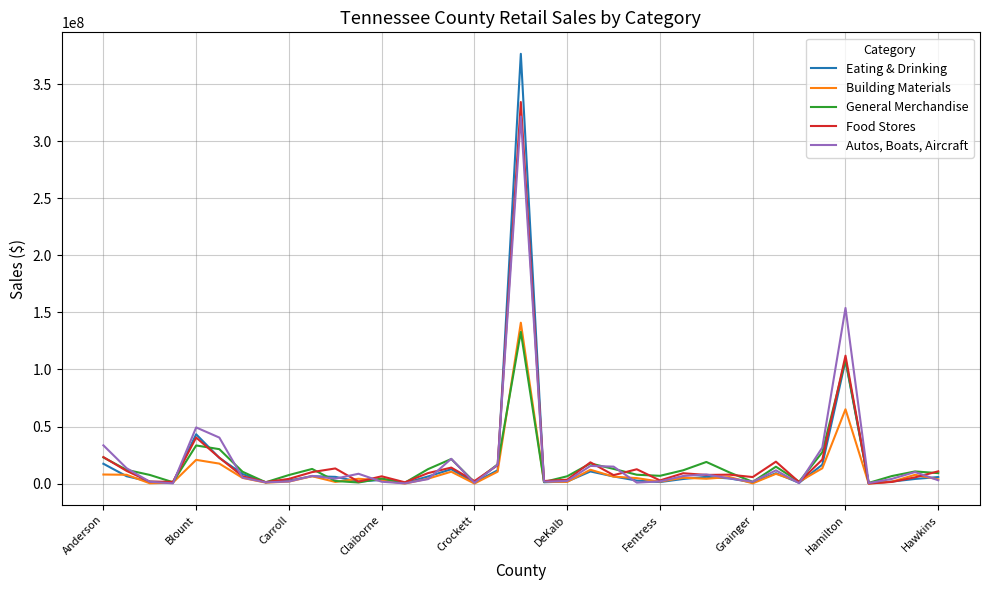

Which series has the largest range (max minus min)?

Eating & Drinking